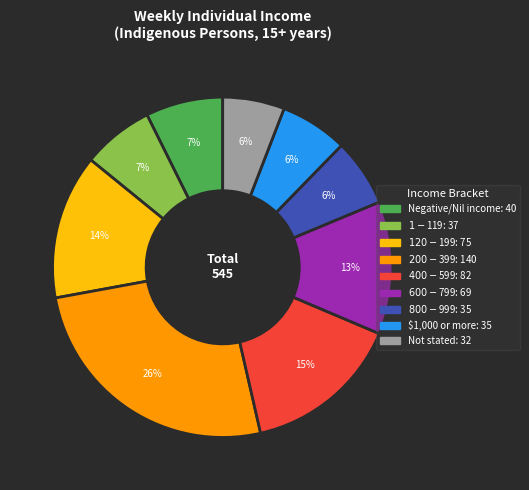

To the nearest percent, what is the average slice percentage?

11%